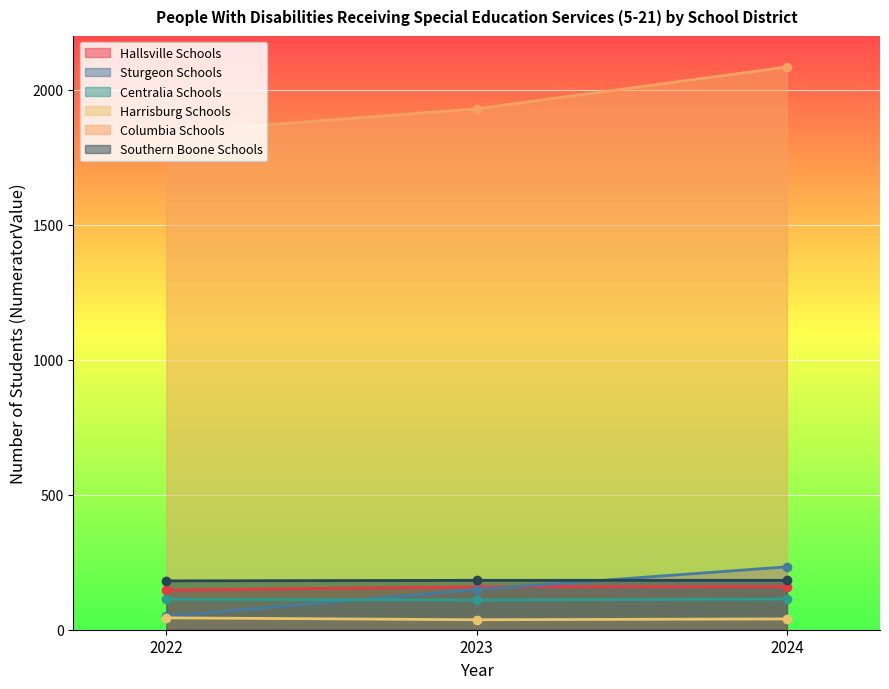

Between 2022 and 2024, which series saw the biggest shift?

Columbia Schools